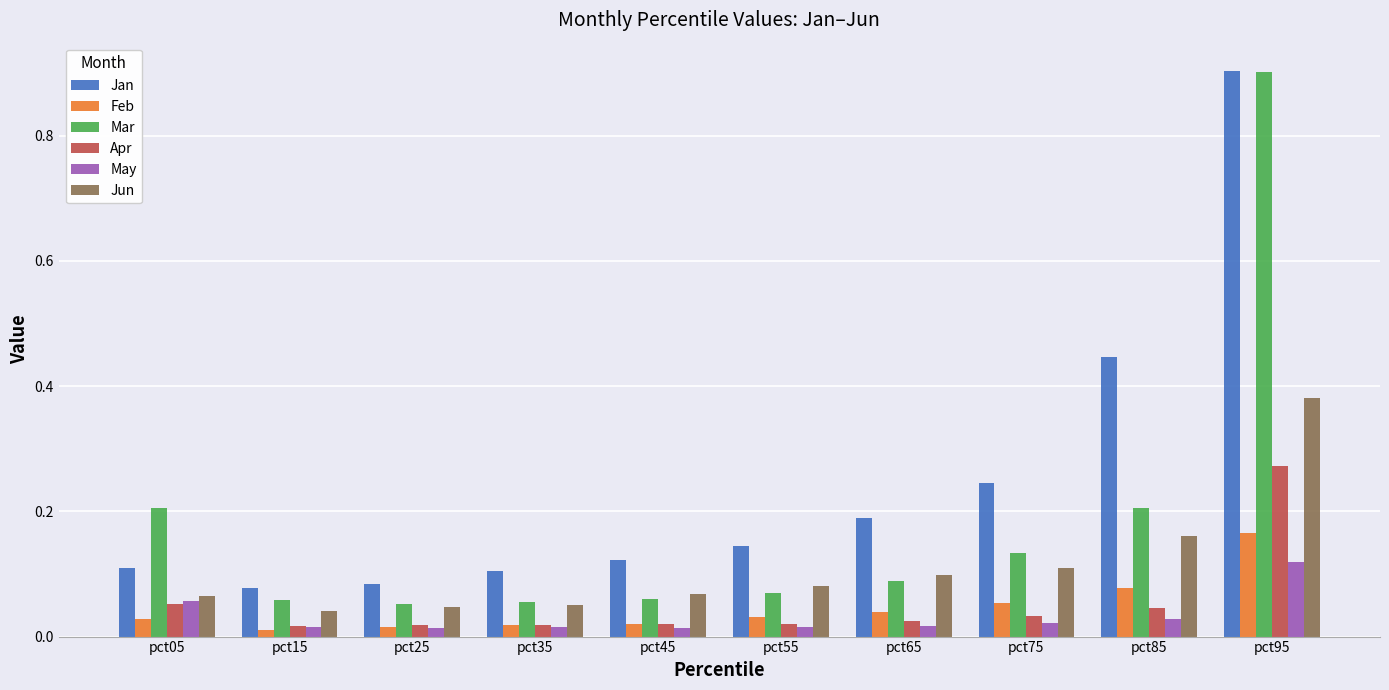

What are all the series names shown in the legend?

Jan, Feb, Mar, Apr, May, Jun